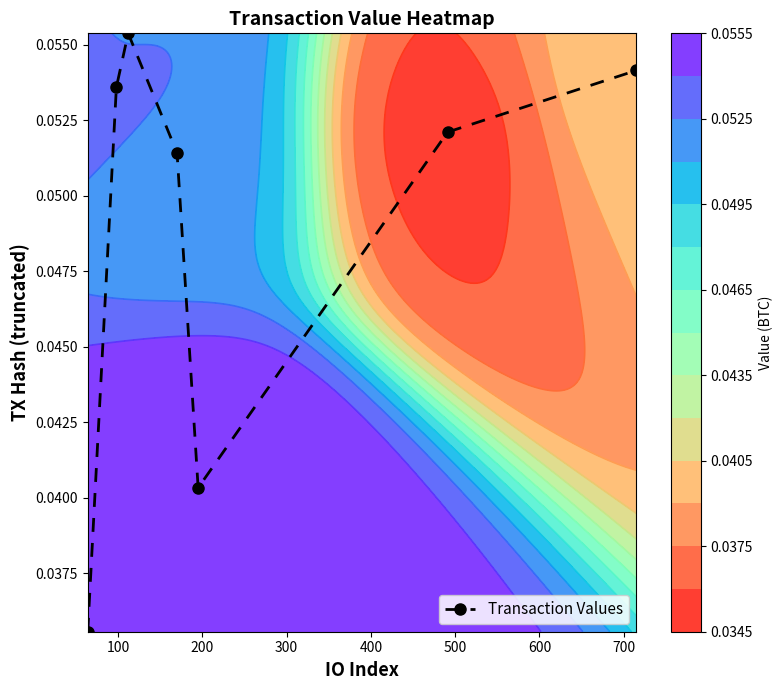

Count the Transaction Values values in the range 0 to 1.

7